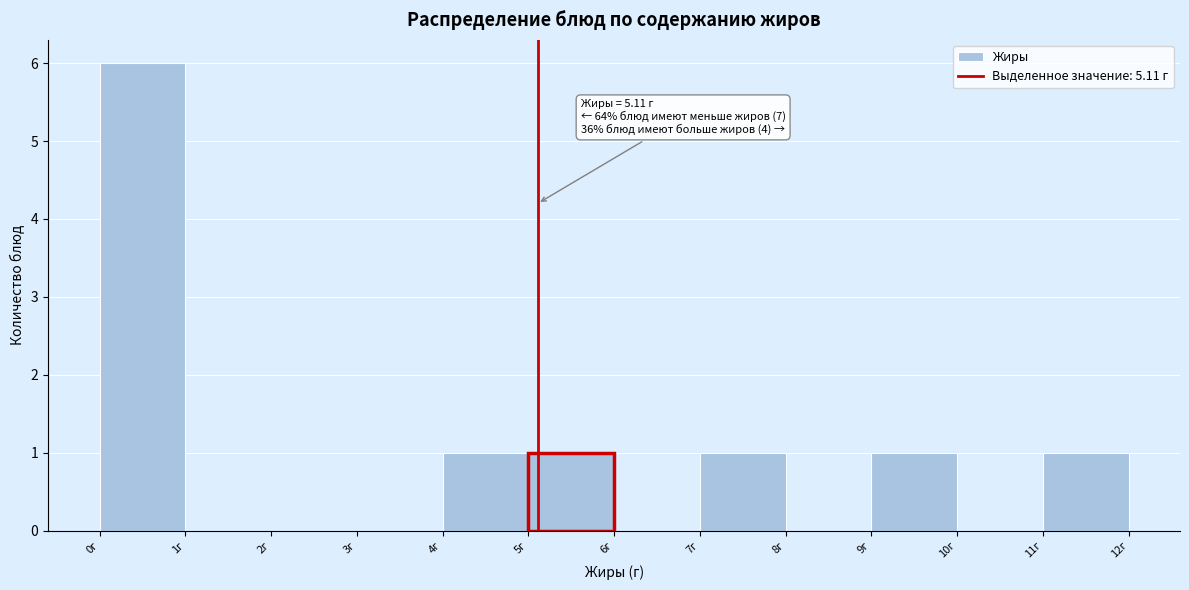

Which range on the x-axis has the tallest bar?

0 to 1